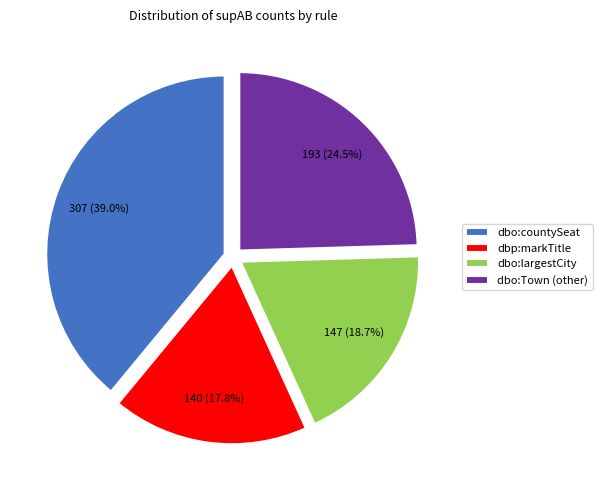

Rank the categories by value from highest to lowest.

dbo:countySeat, dbo:Town (other), dbo:largestCity, dbp:markTitle